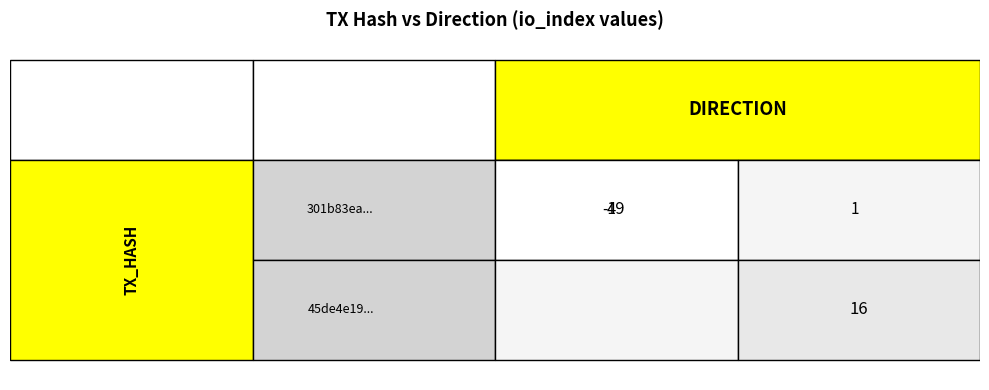

At how many categories does at least one series exceed 31?

1